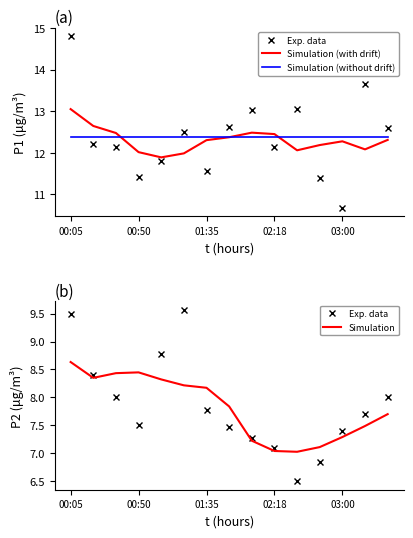

At which category is the sum across all series the highest?

00:05